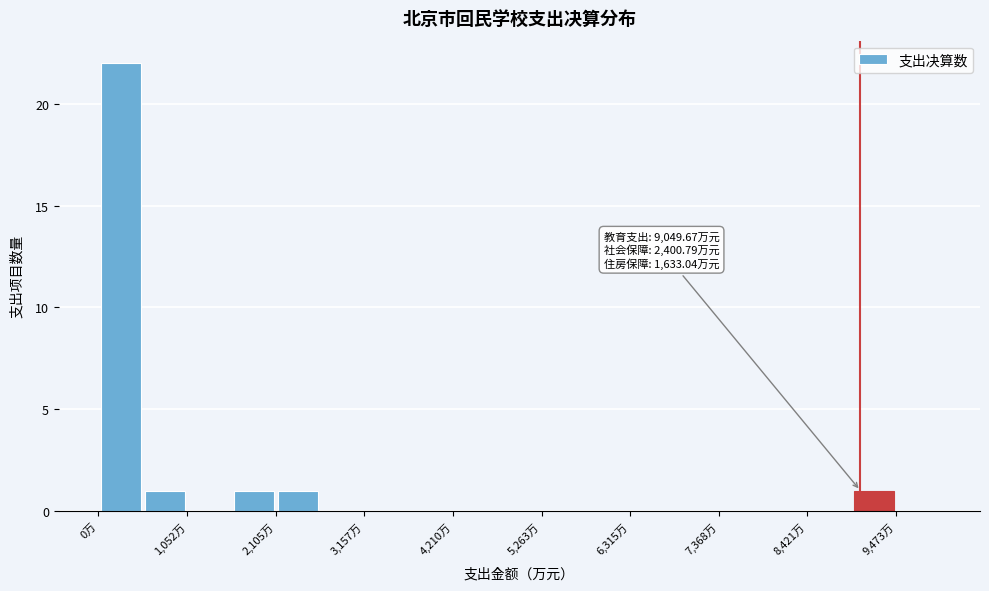

Read against the x-axis, roughly where is the centre of the tallest bar?

200